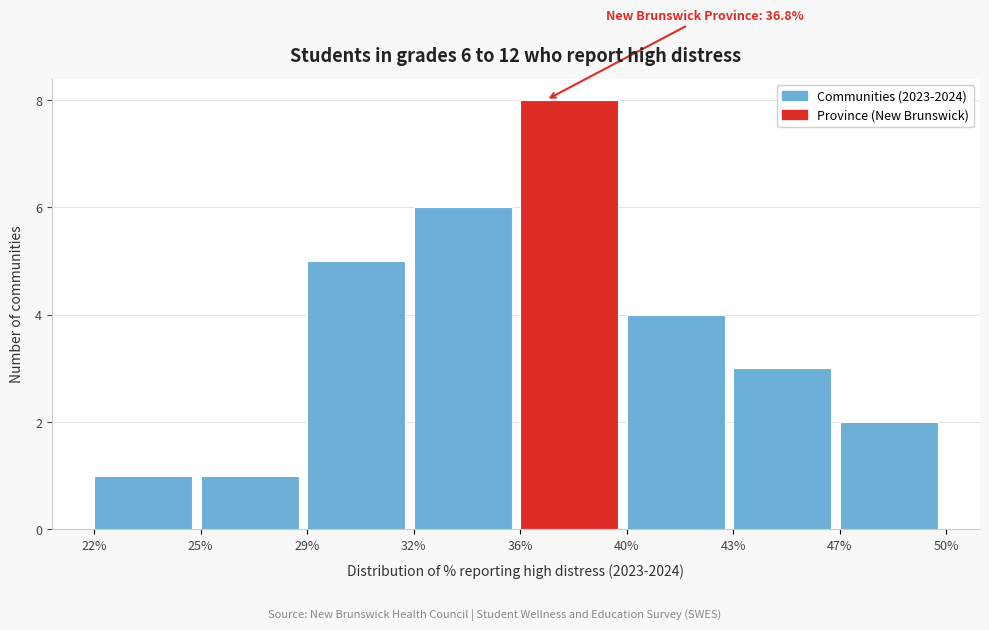

Reading left to right, transcribe all the data shown in this chart.

1	1	5	6	8	4	3	2